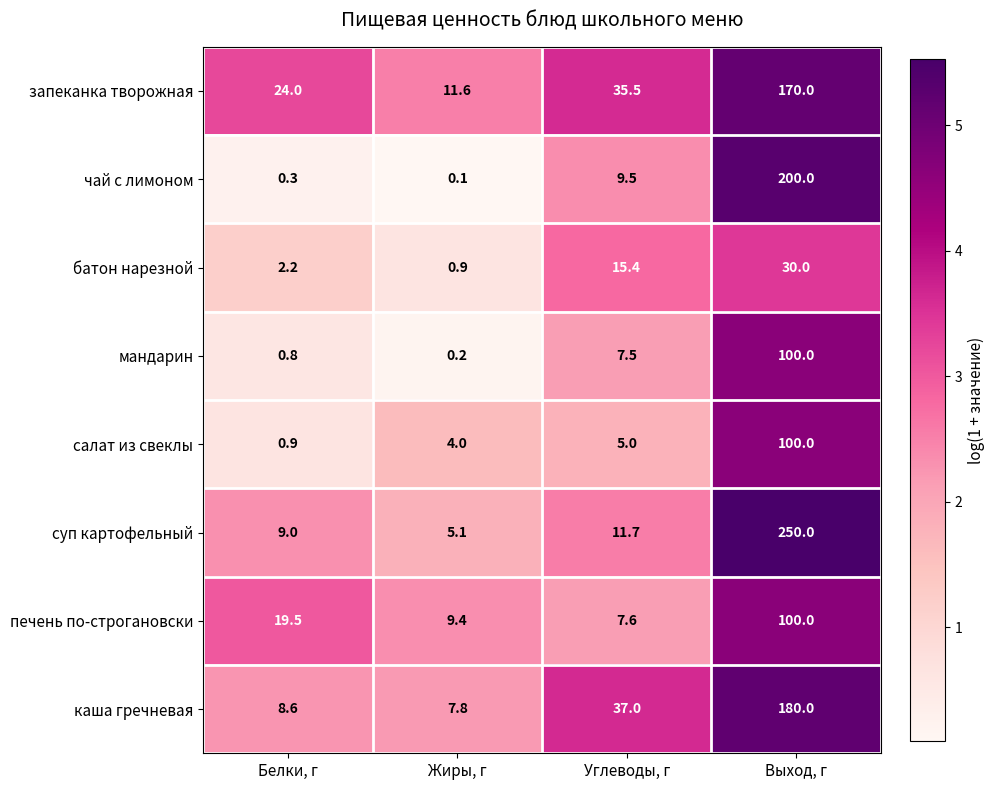

What is the sum of the запеканка творожная values at Углеводы, г and Белки, г?

59.5